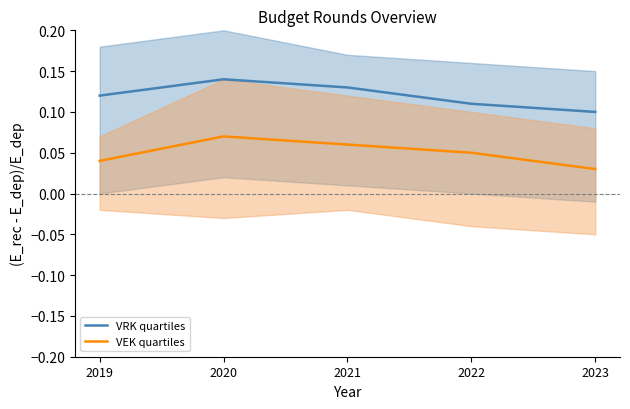

What is the sum of the VRK quartiles values at 2022 and 2019?

0.2